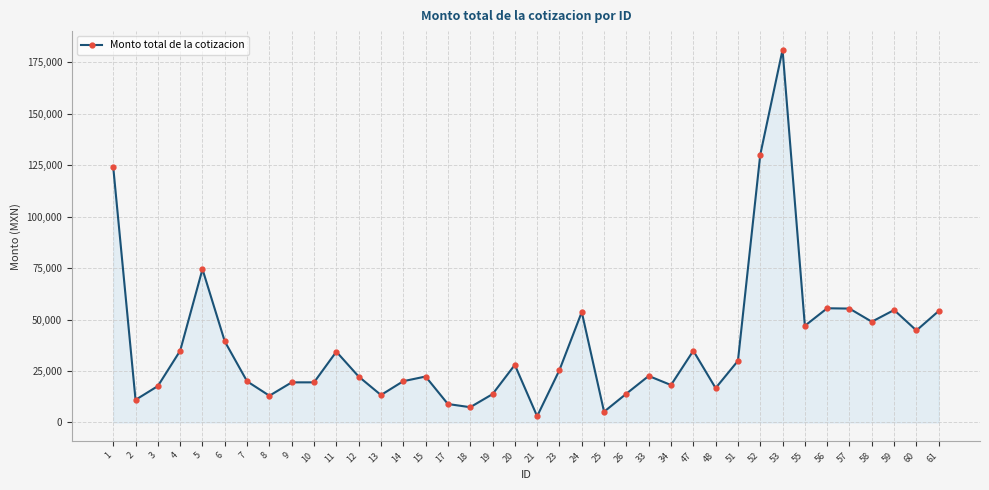

What is the sum of the values at 59 and 3?

72369.0